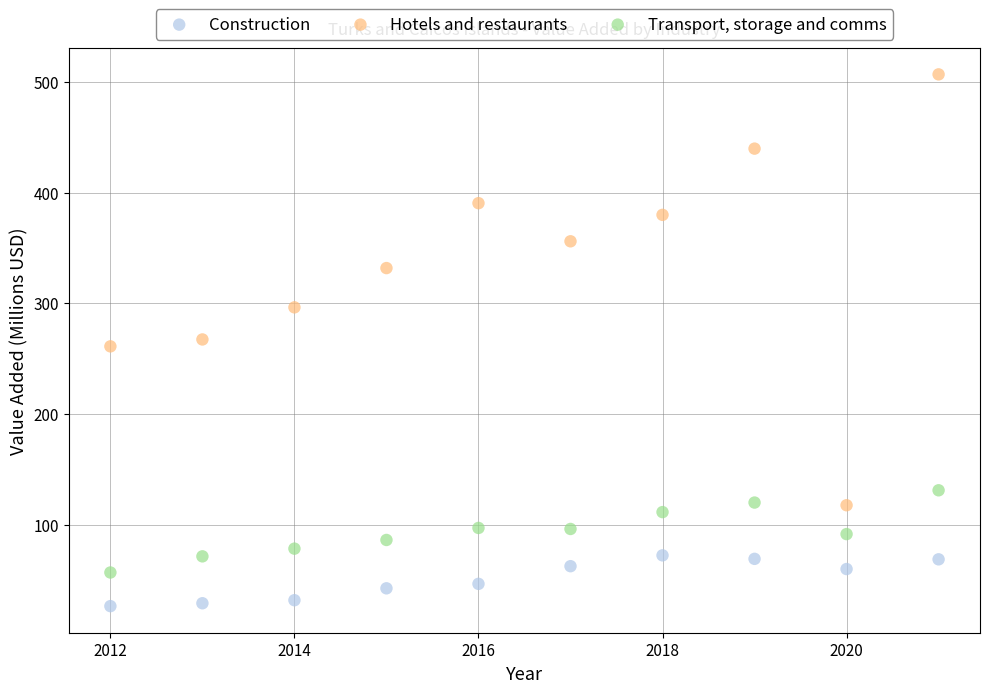

Across all data points, what is the range of Y values (max minus min)?

480.0